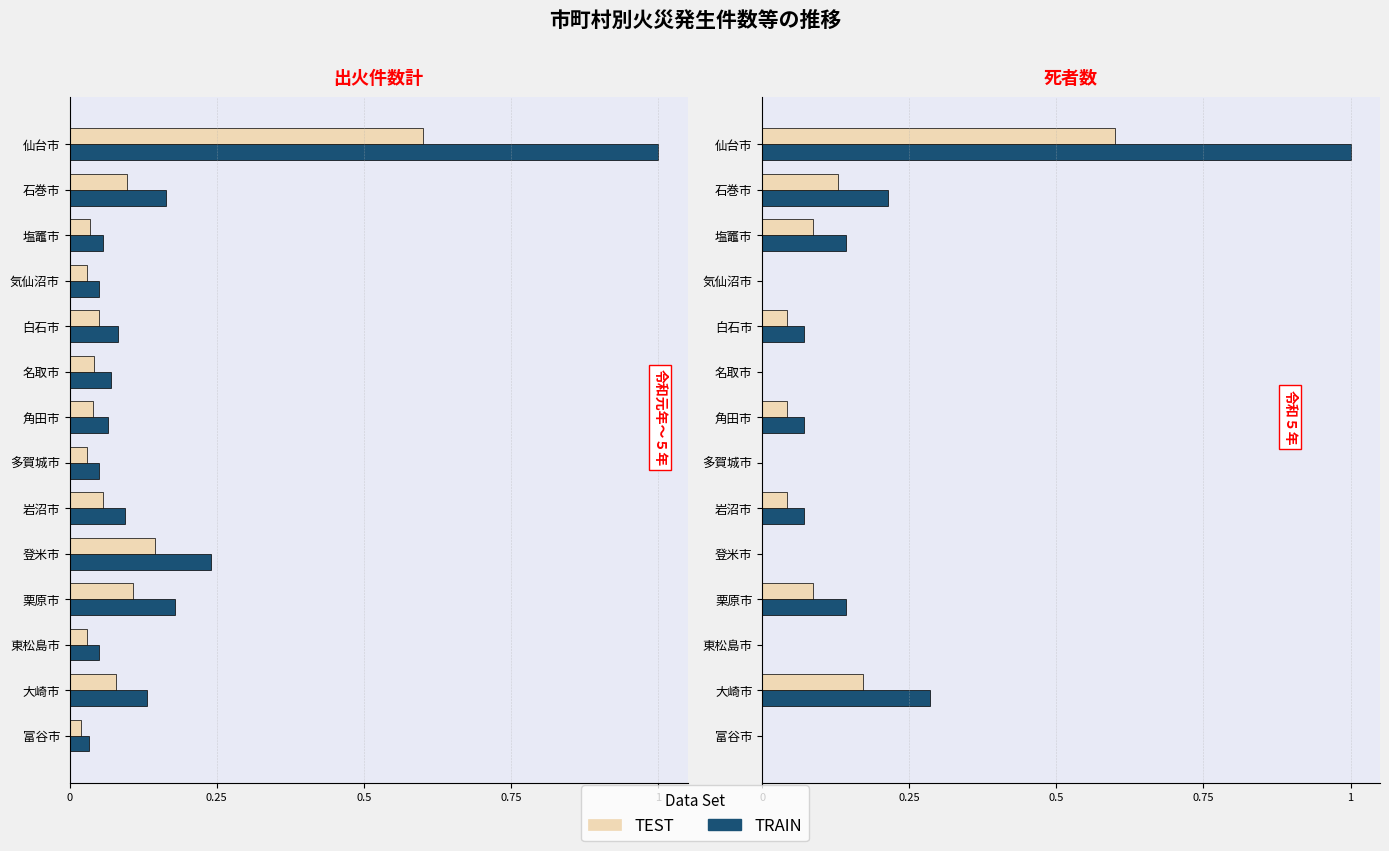

The TRAIN series shows 0.0 at 多賀城市. True or false?

True